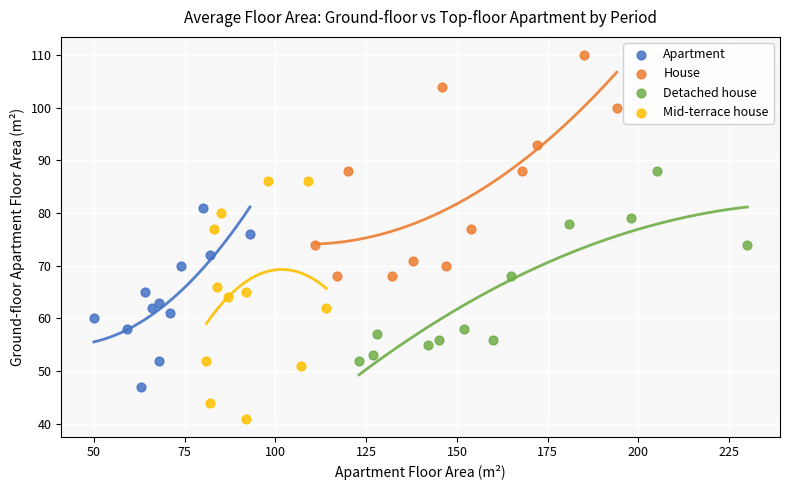

Which series reaches the maximum Y coordinate?

House